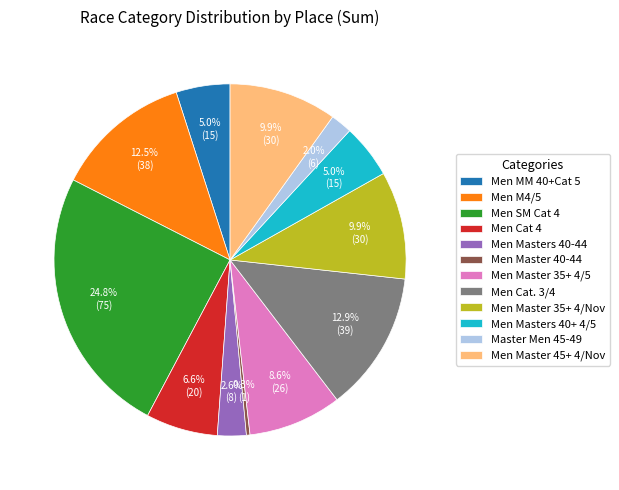

The Men MM 40+Cat 5 slice represents 18% of the pie. True or false?

False